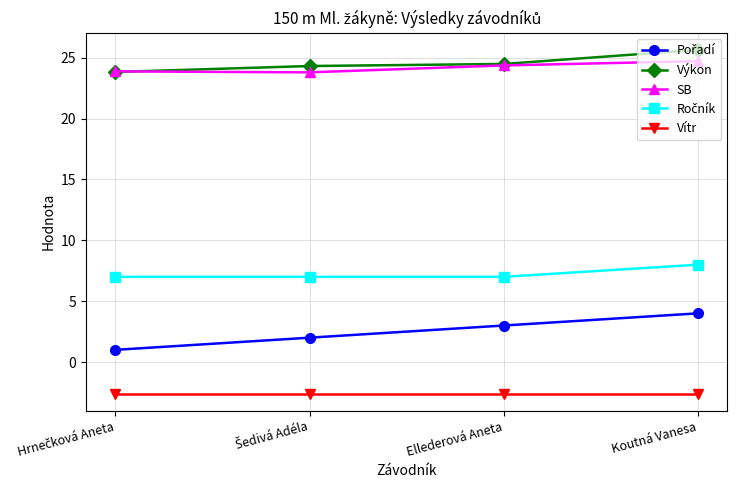

How many categories are shown in the chart?

4